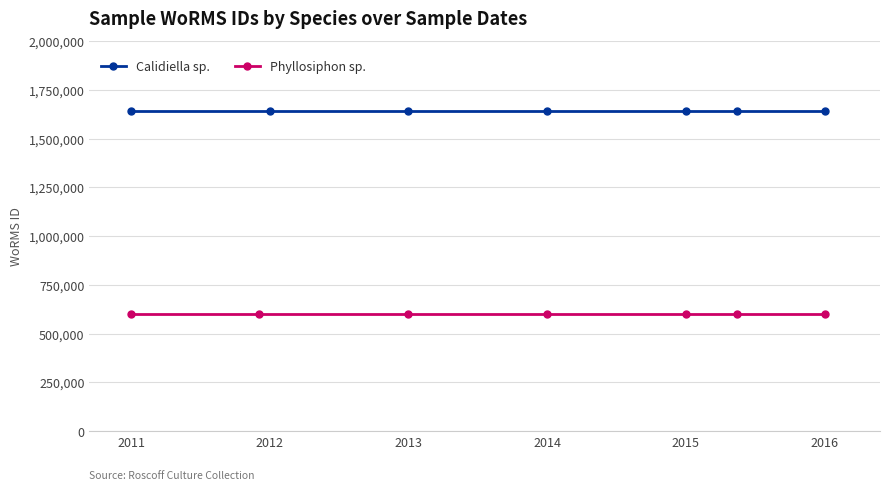

True or false: Phyllosiphon sp. has a value of 600921 at 2013.

True